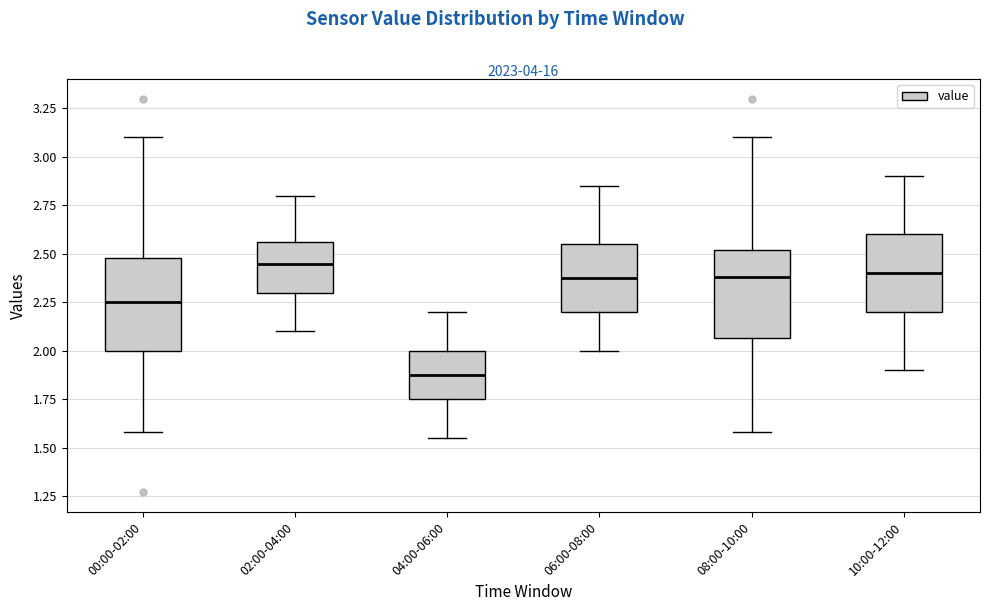

Where does the upper whisker of the box for 08:00-10:00 end on the y-axis? The values are not printed on the chart, so give them approximately, as read against the axis.

3.10